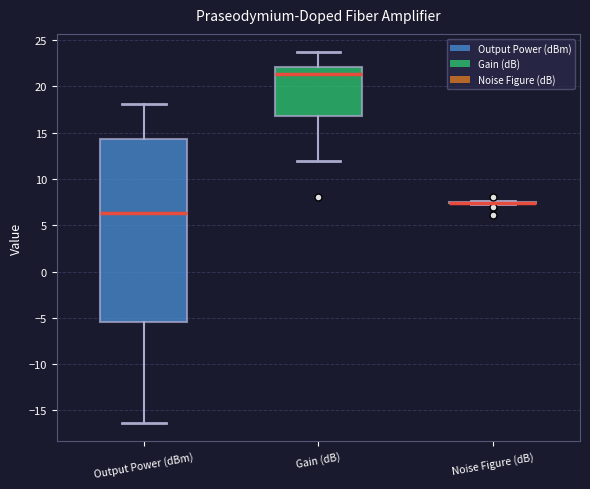

Comparing the boxes themselves (not the whiskers), which one is the tallest?

Output Power (dBm)